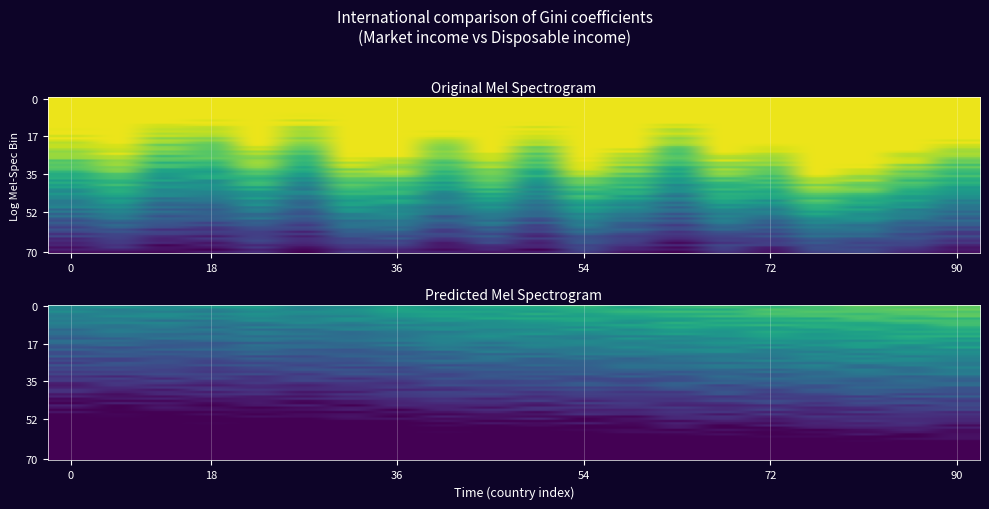

Read the value at 9.

0.5